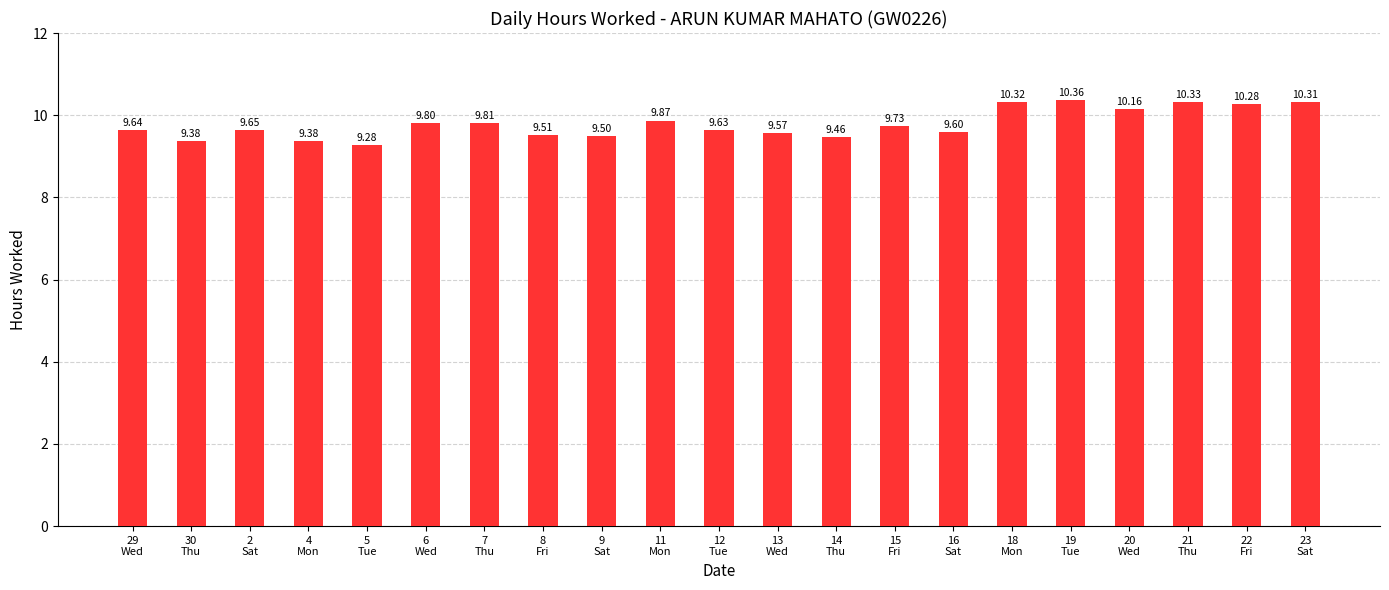

What is the average value?

9.8